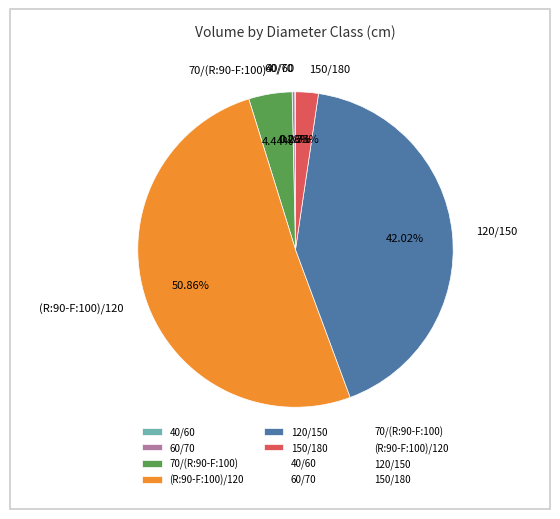

What portion of the pie excludes 70/(R:90-F:100)?

95.6%